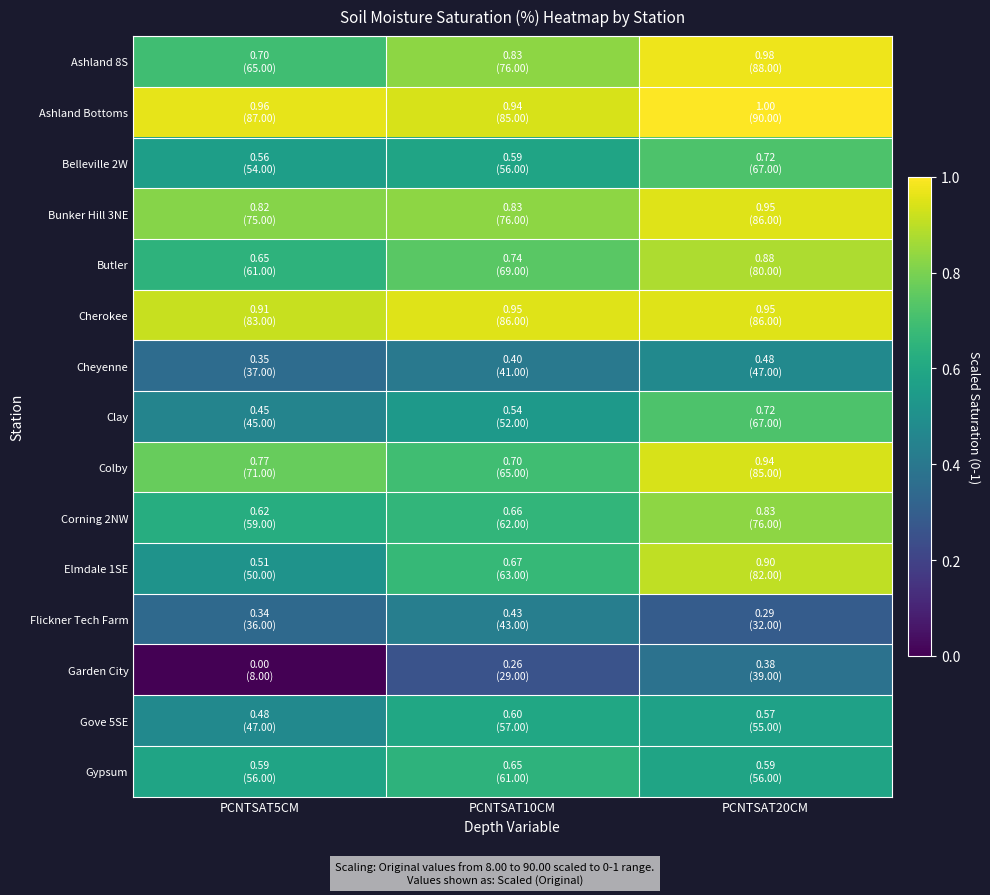

Which has a higher value, PCNTSAT20CM or PCNTSAT5CM?

PCNTSAT20CM